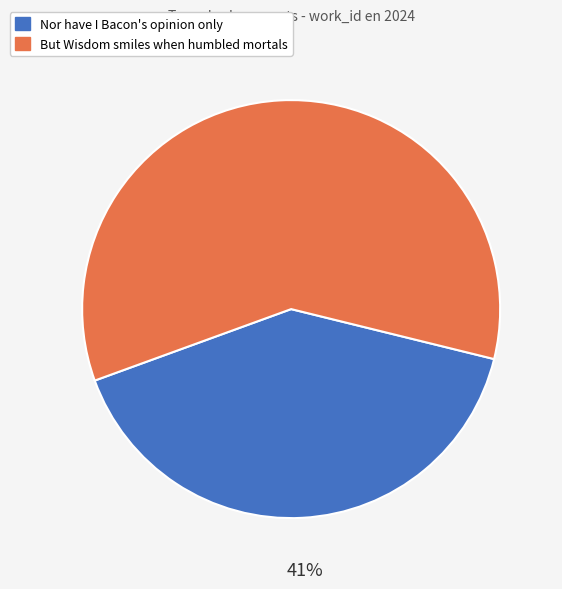

Rank the categories by value from lowest to highest.

Nor have I Bacon's opinion only, But Wisdom smiles when humbled mortals